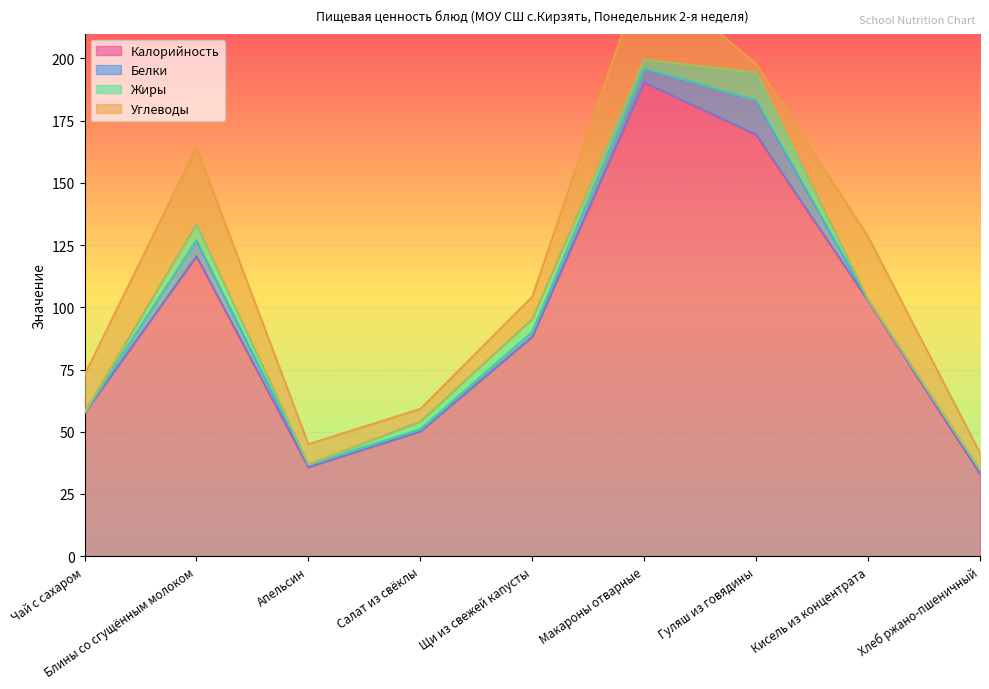

At which category is the sum across all series the highest?

Макароны отварные